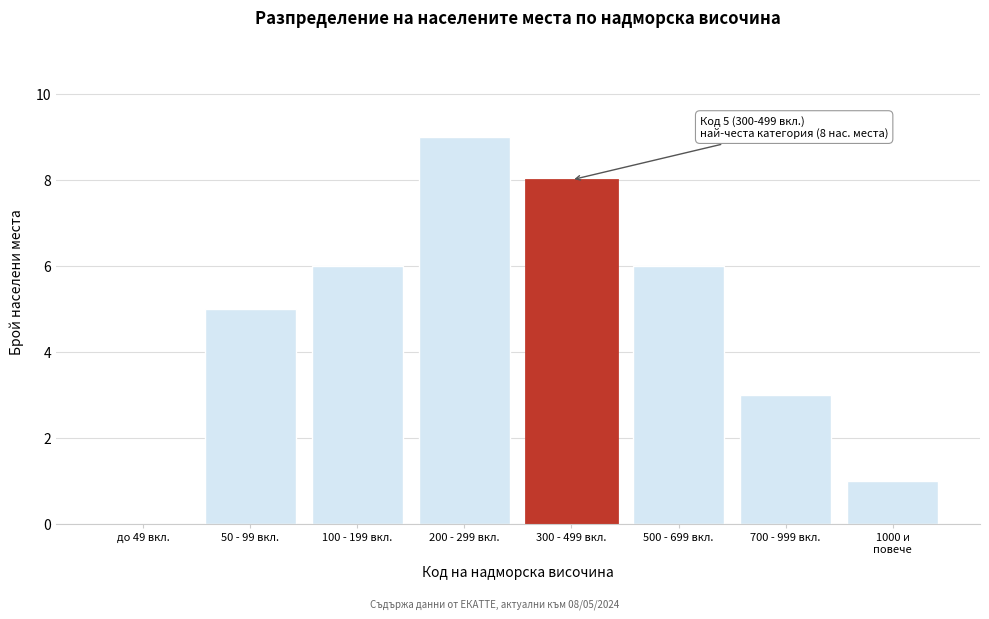

What is the greatest value displayed?

9